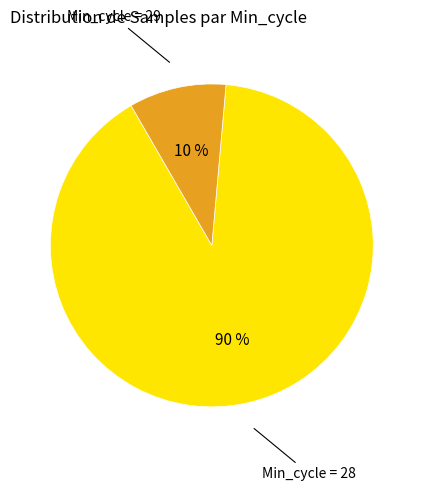

Which slice is the largest?

Min_cycle = 28